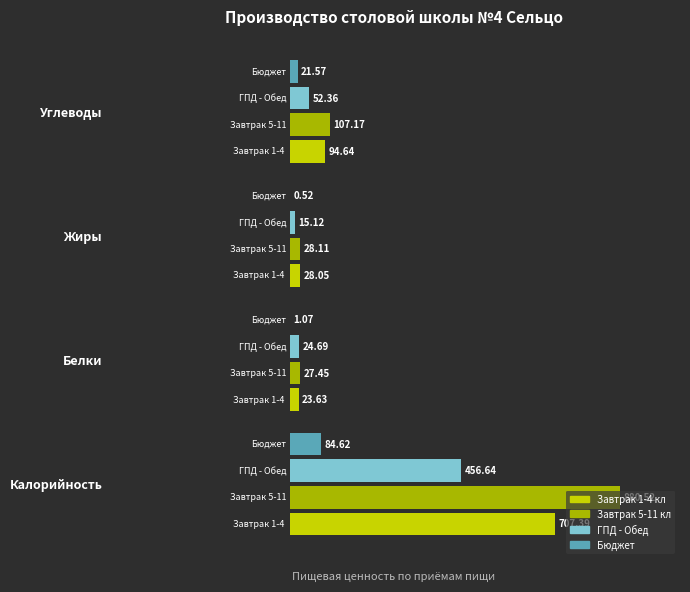

What are all the series names shown in the legend?

Завтрак 1-4 кл, Завтрак 5-11 кл, ГПД - Обед, Бюджет